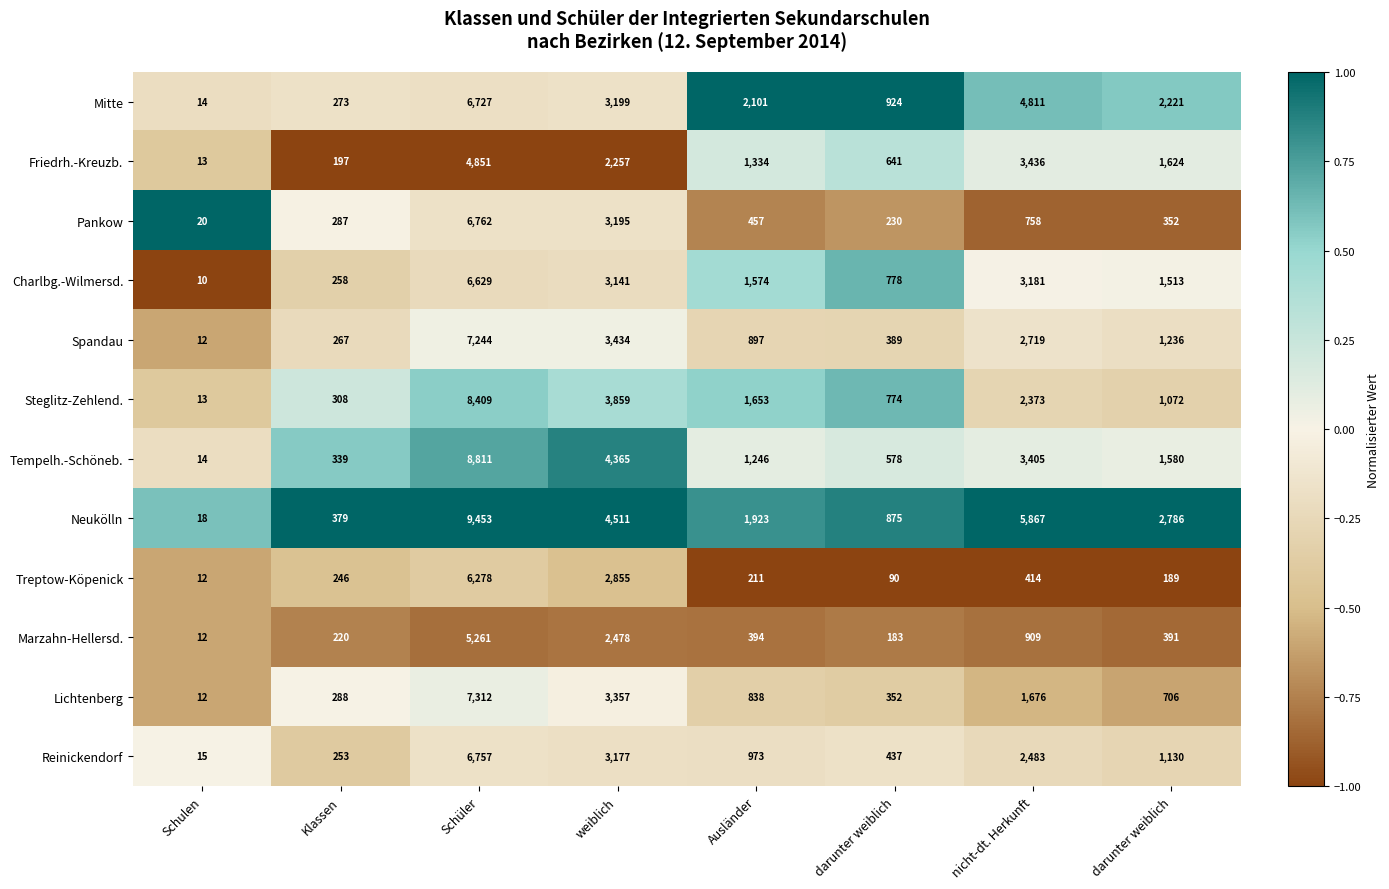

How many categories are shown in the chart?

8